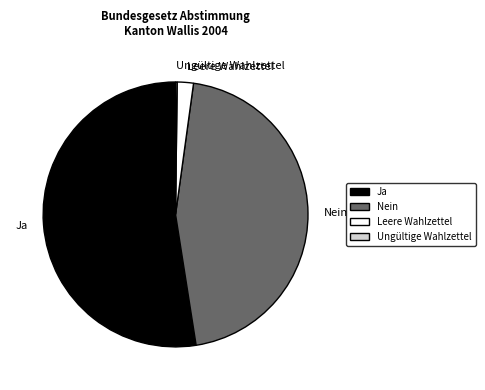

Which category has the biggest portion of the pie?

Ja